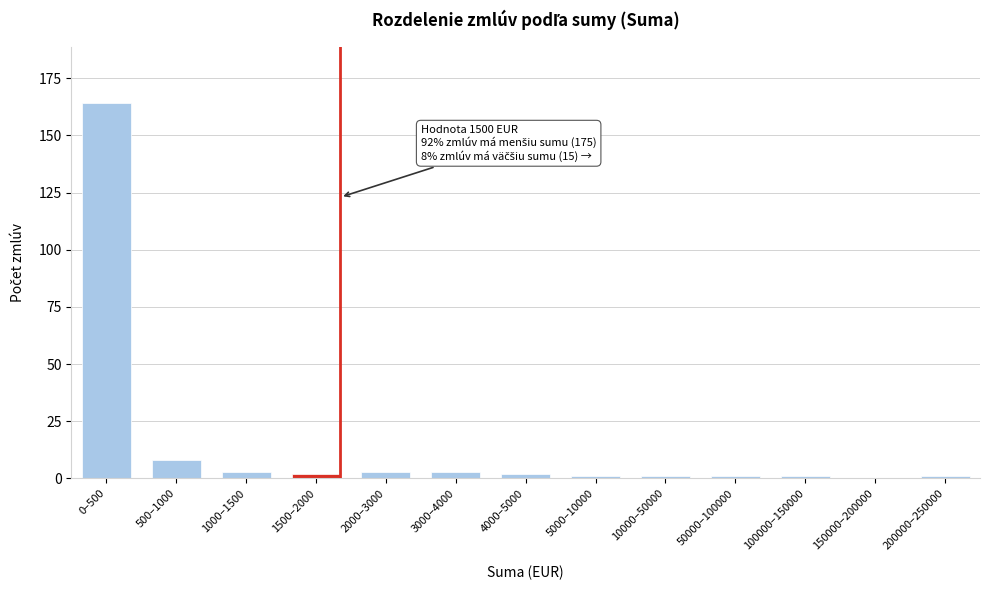

Reading left to right, transcribe all the data shown in this chart.

0–500=164	500–1000=8	1000–1500=3	1500–2000=2	2000–3000=3	3000–4000=3	4000–5000=2	5000–10000=1	10000–50000=1	50000–100000=1	100000–150000=1	150000–200000=0	200000–250000=1